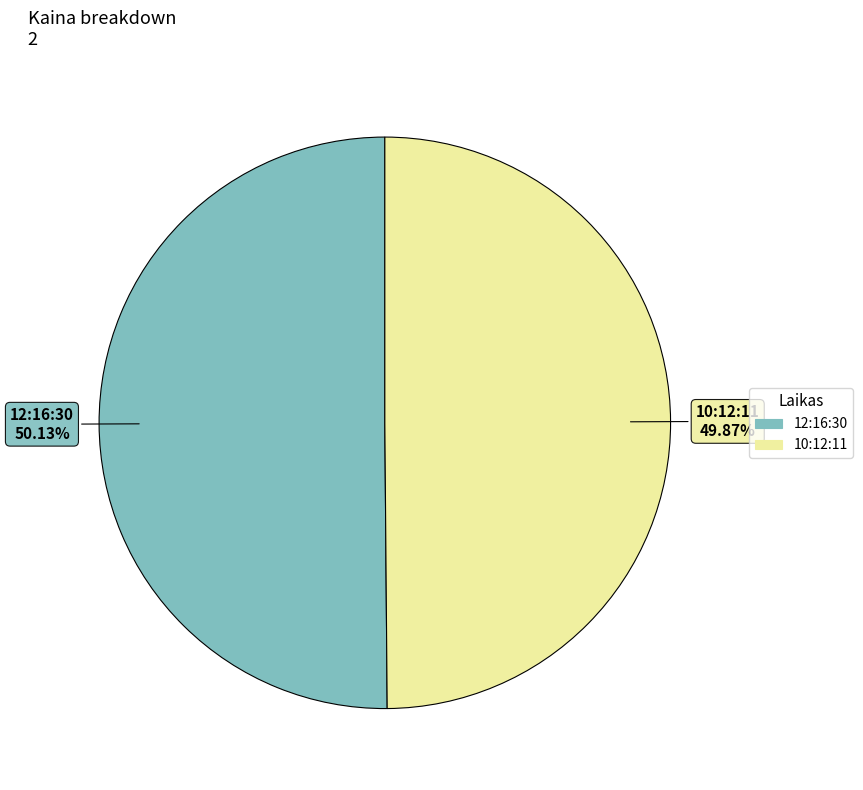

Is there any slice that represents more than half of the pie?

Yes